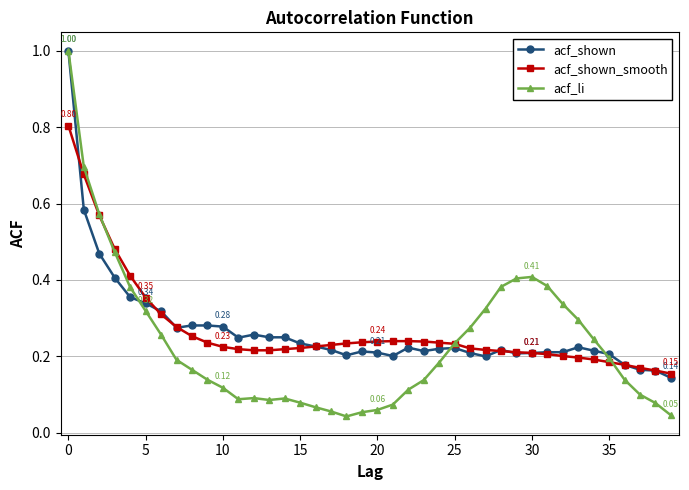

What are all the series names shown in the legend?

acf_shown, acf_shown_smooth, acf_li